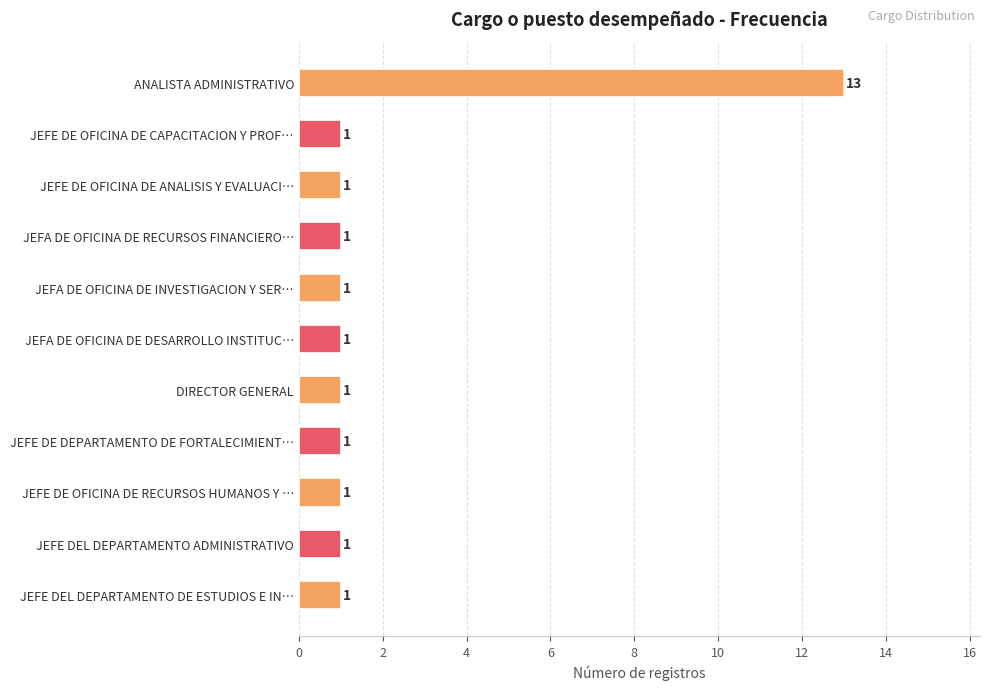

The chart shows a value of 1 at JEFE DE DEPARTAMENTO DE FORTALECIMIENT…. True or false?

True